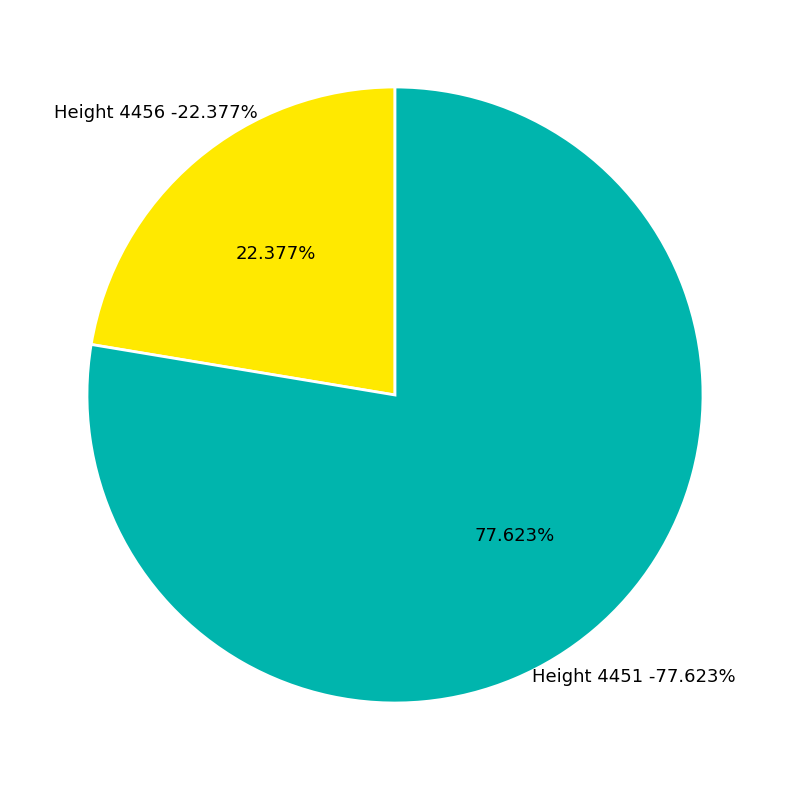

To the nearest percent, what is the combined percentage of 4456 and 4451?

100%